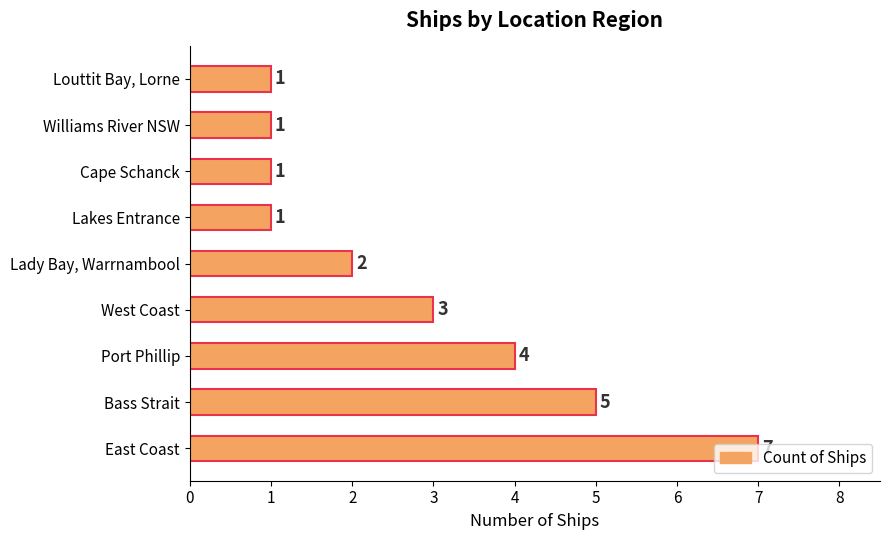

Count the values in the range 1 to 4.

7